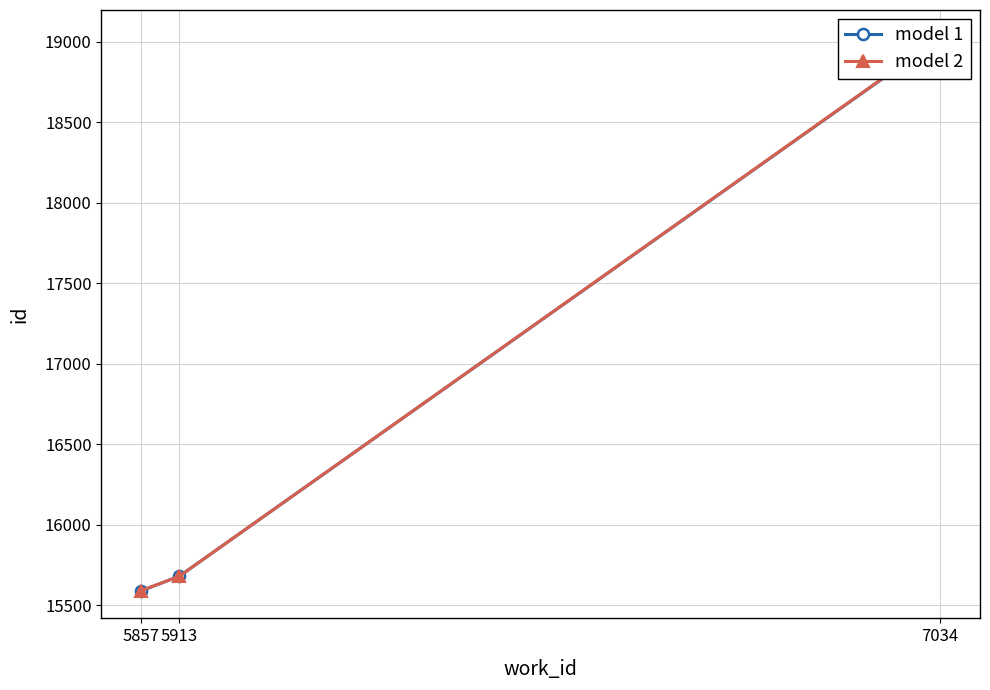

What is the average value of the model 1 series?

16765